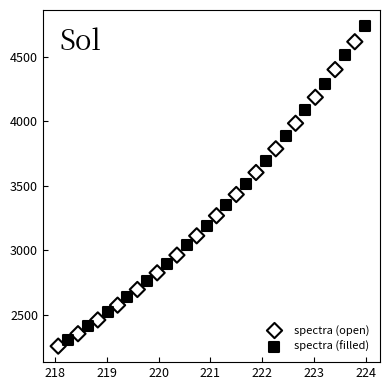

Which series contains the highest Y value?

spectra (filled)